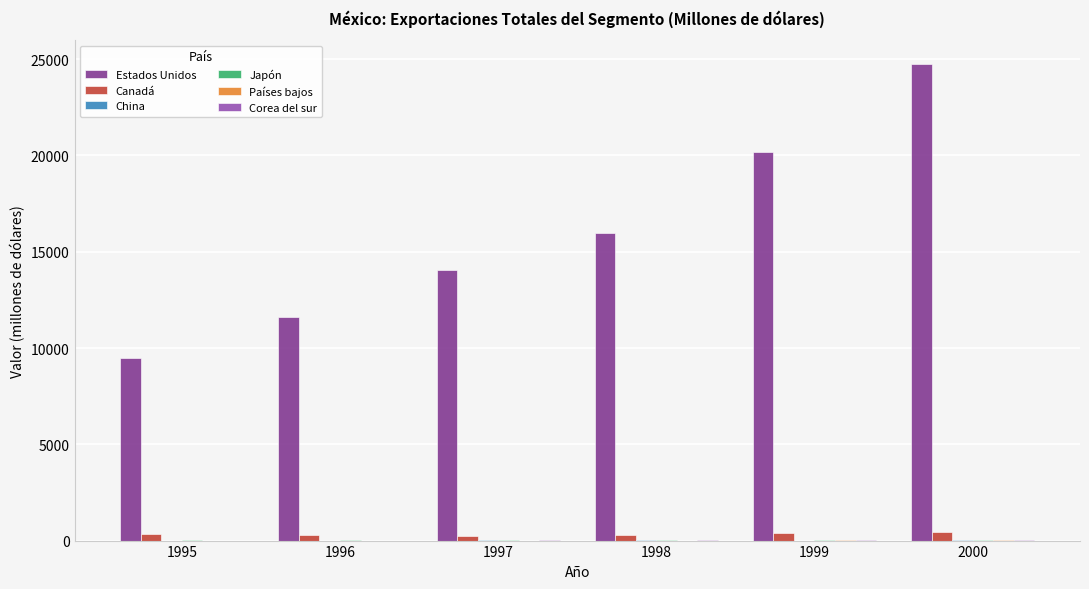

Which series has the largest range (max minus min)?

Estados Unidos